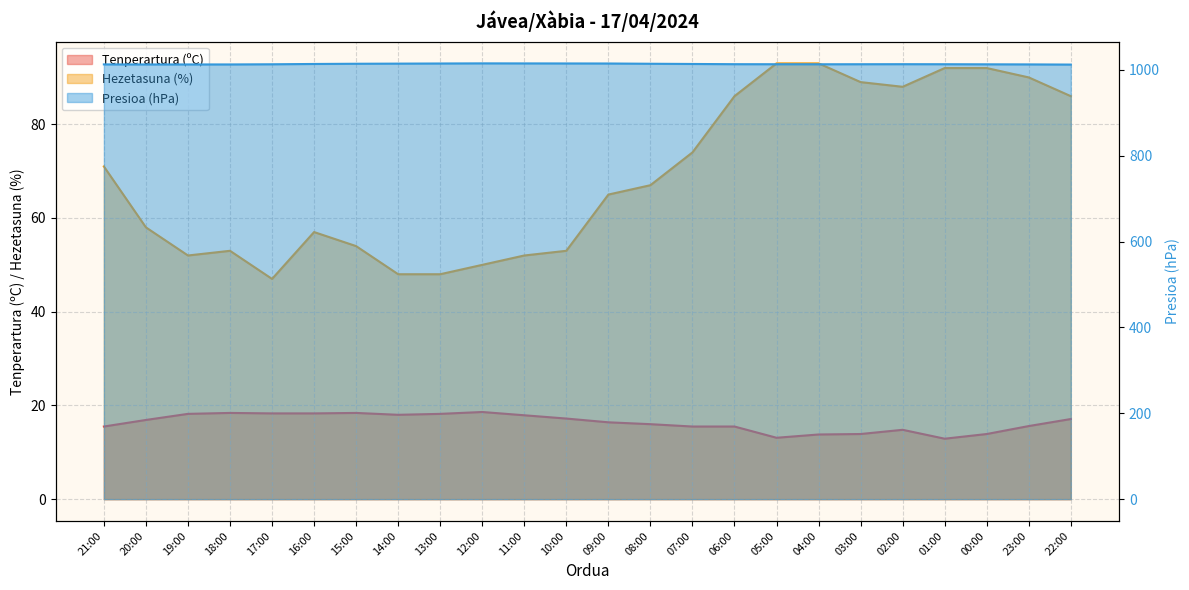

What is the label of the 12th point from the left?

10:00